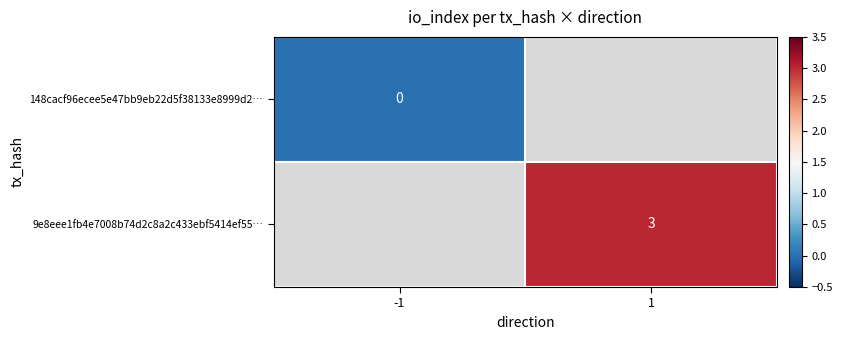

True or false: 9e8eee1fb4e7008b74d2c8a2c433ebf5414ef55… has a value of 0.7 at 1.

False